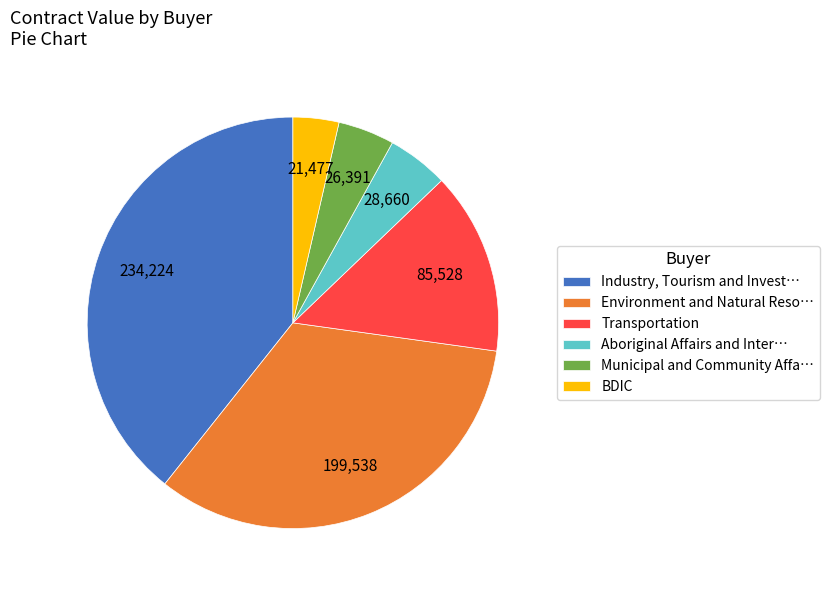

Rank the categories by value from lowest to highest.

BDIC, Municipal and Community Affa…, Aboriginal Affairs and Inter…, Transportation, Environment and Natural Reso…, Industry, Tourism and Invest…